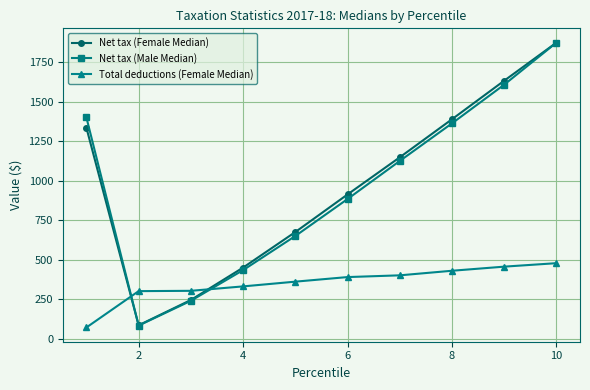

At how many categories does at least one series exceed 1832?

1